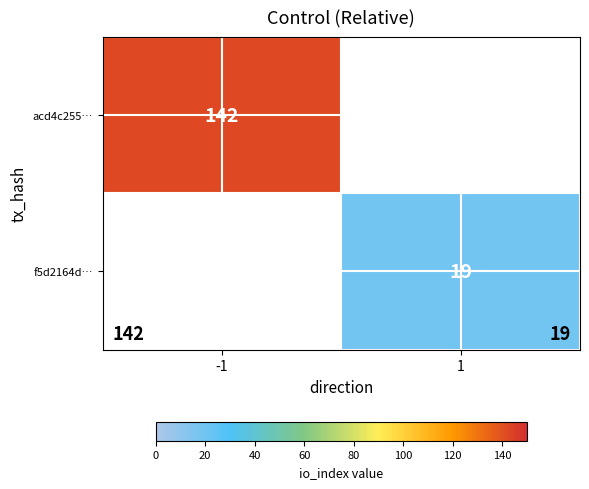

True or false: acd4c255… has a value of 61 at -1.

False